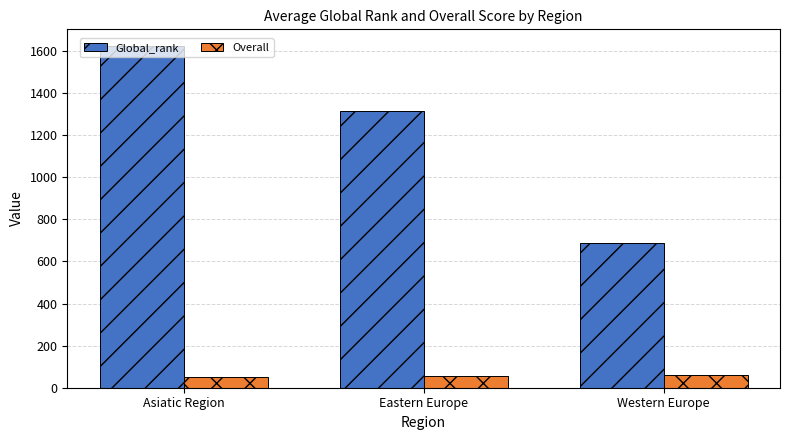

What is the lowest value of the Overall series?

49.8